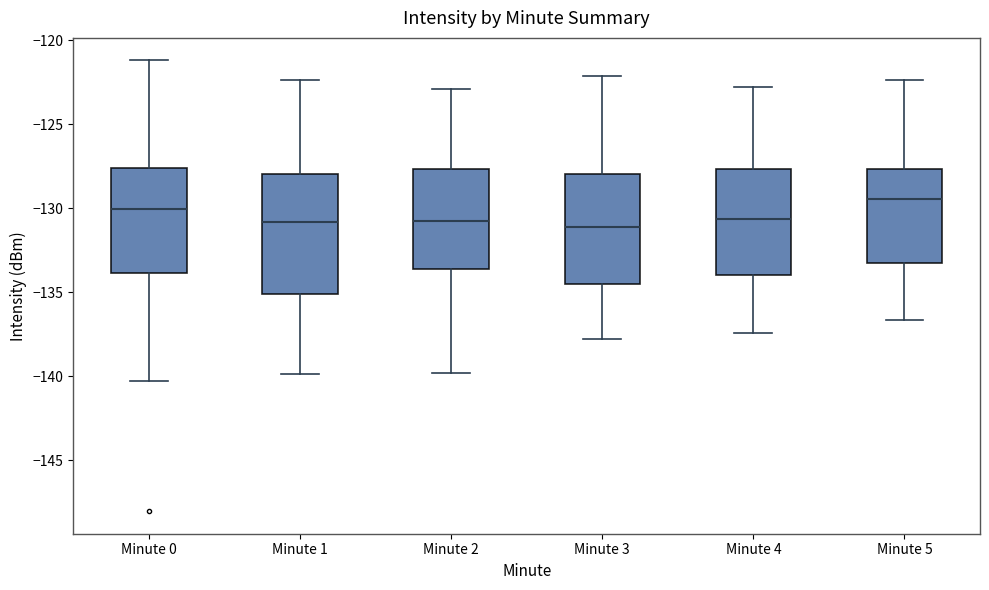

Which box's median line is the highest?

Minute 5